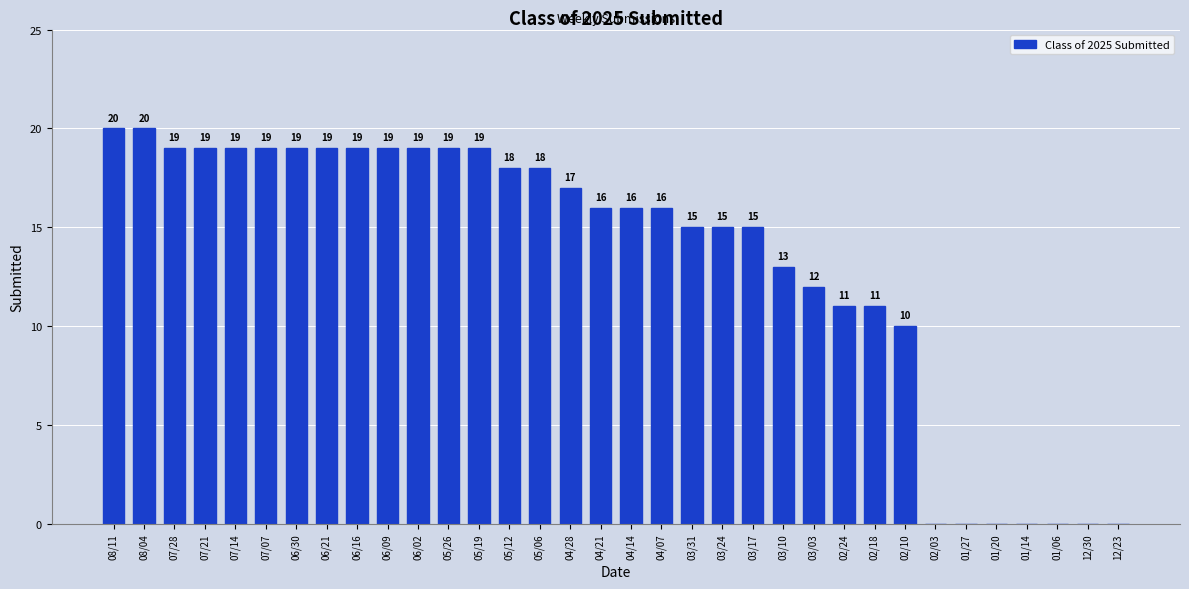

Reading left to right, list all the values displayed in this chart.

08/11=20	08/04=20	07/28=19	07/21=19	07/14=19	07/07=19	06/30=19	06/21=19	06/16=19	06/09=19	06/02=19	05/26=19	05/19=19	05/12=18	05/06=18	04/28=17	04/21=16	04/14=16	04/07=16	03/31=15	03/24=15	03/17=15	03/10=13	03/03=12	02/24=11	02/18=11	02/10=10	02/03=0	01/27=0	01/20=0	01/14=0	01/06=0	12/30=0	12/23=0